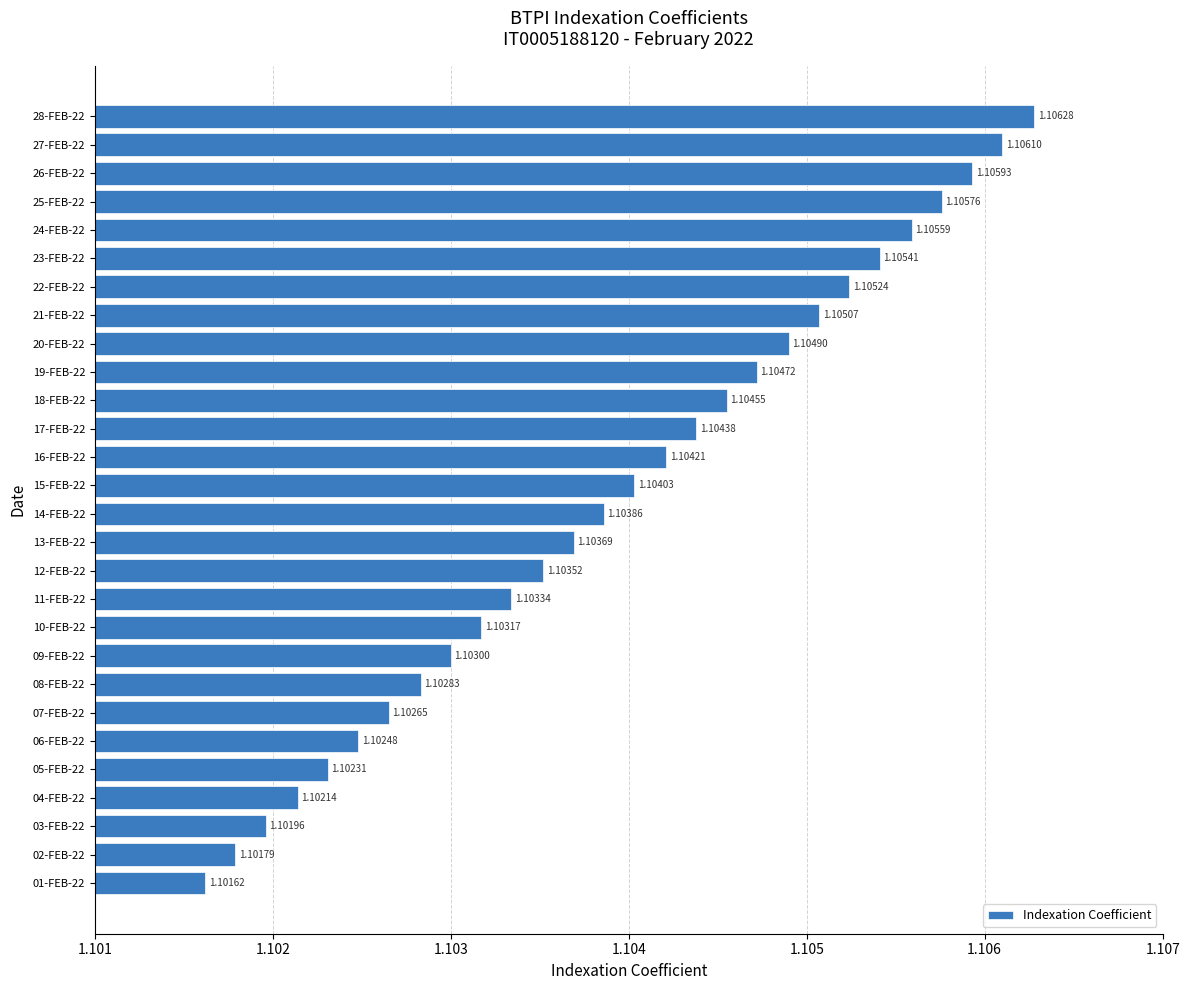

Rank the categories by value from lowest to highest.

01-FEB-22, 02-FEB-22, 03-FEB-22, 04-FEB-22, 05-FEB-22, 06-FEB-22, 07-FEB-22, 08-FEB-22, 09-FEB-22, 10-FEB-22, 11-FEB-22, 12-FEB-22, 13-FEB-22, 14-FEB-22, 15-FEB-22, 16-FEB-22, 17-FEB-22, 18-FEB-22, 19-FEB-22, 20-FEB-22, 21-FEB-22, 22-FEB-22, 23-FEB-22, 24-FEB-22, 25-FEB-22, 26-FEB-22, 27-FEB-22, 28-FEB-22